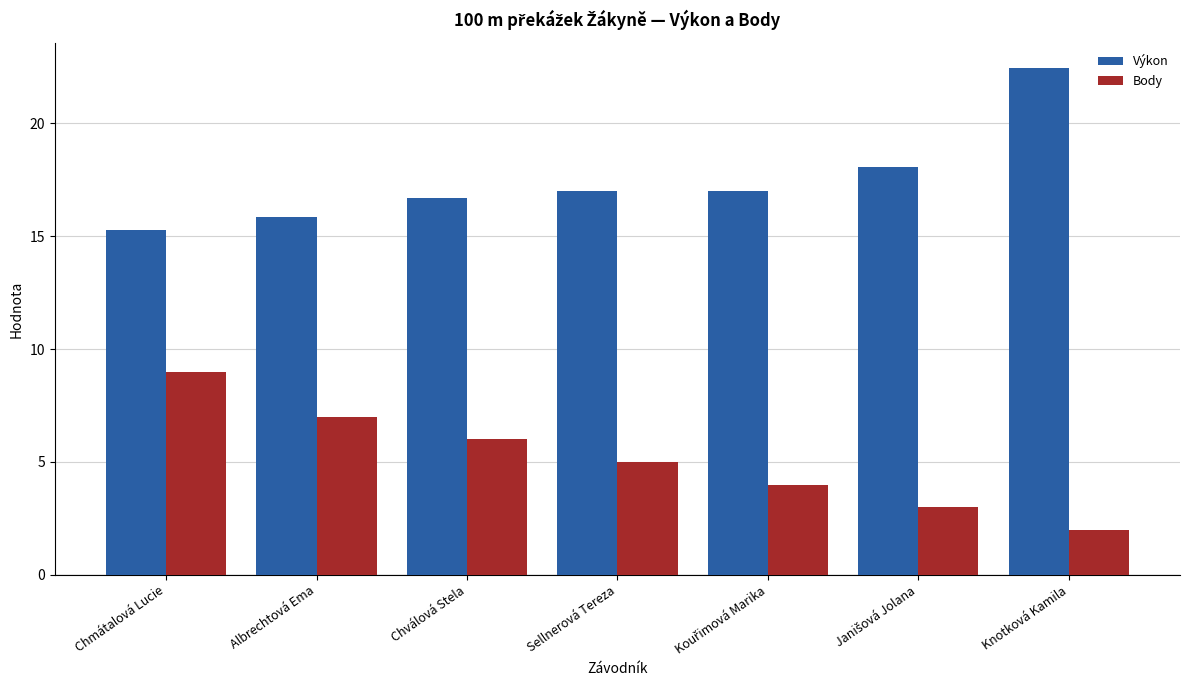

Which category has the lowest value in the Body series?

Knotková Kamila